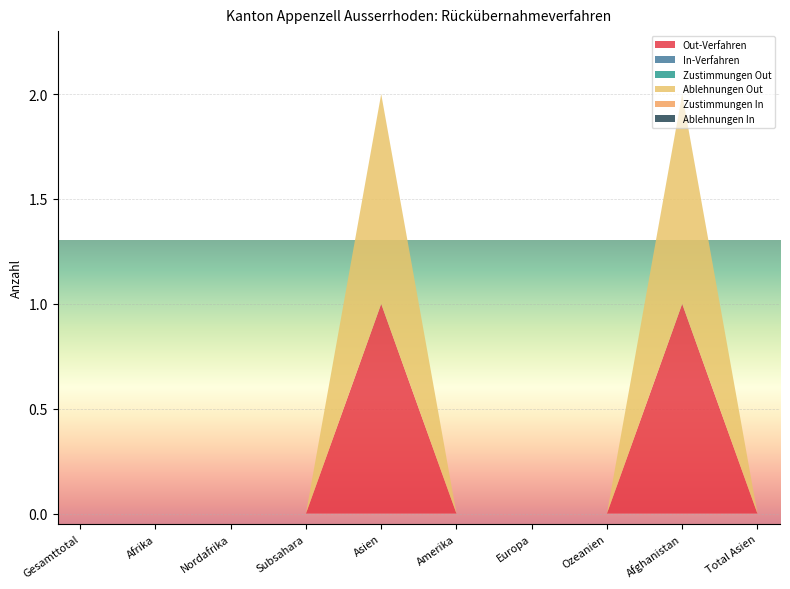

Reading left to right, transcribe all the data shown in this chart.

Out-Verfahren: 0	0	0	0	1	0	0	0	1	0
In-Verfahren: 0	0	0	0	0	0	0	0	0	0
Zustimmungen Out: 0	0	0	0	0	0	0	0	0	0
Ablehnungen Out: 0	0	0	0	1	0	0	0	1	0
Zustimmungen In: 0	0	0	0	0	0	0	0	0	0
Ablehnungen In: 0	0	0	0	0	0	0	0	0	0